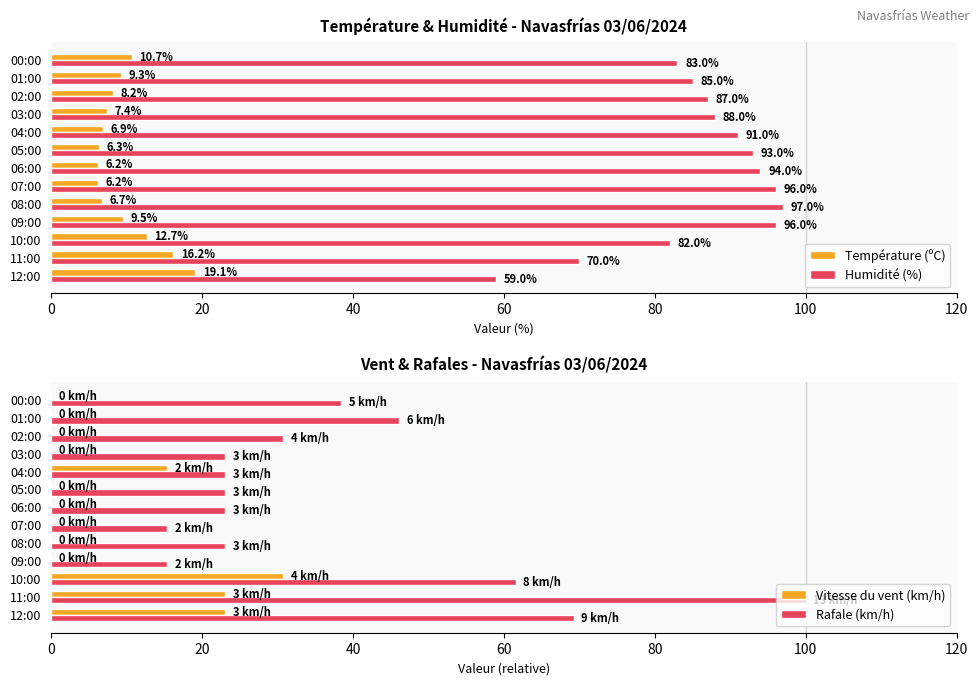

What is the minimum value for Température (ºC)?

6.2